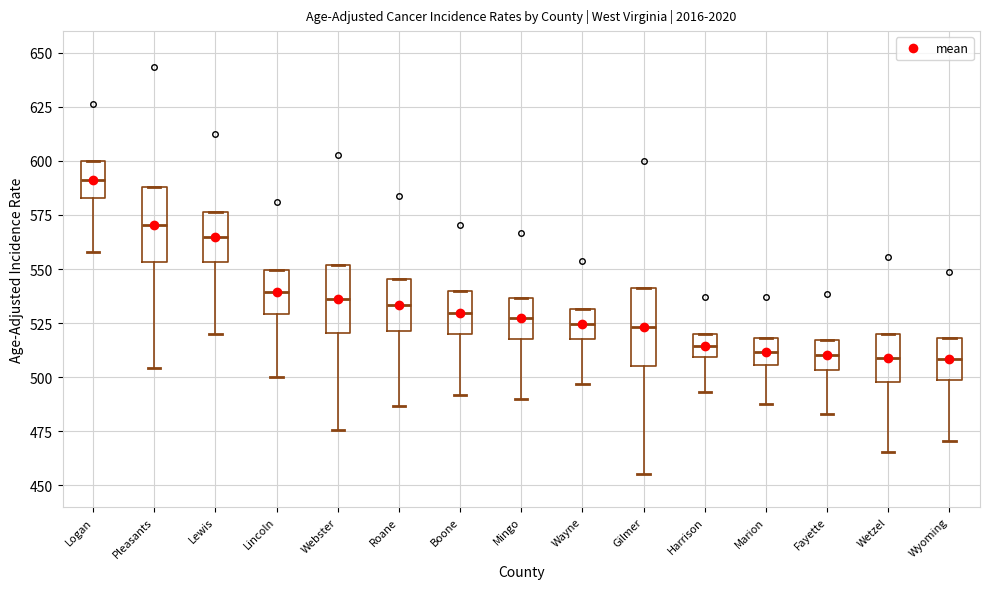

Reading left to right, read every box against the y-axis: the position of its median line, the range the box covers, and the ends of its whiskers. The values are not printed on the chart, so give them approximately, as read against the axis.

Logan: median 590, box 585 to 600, whiskers 560 to 600
Pleasants: median 570, box 555 to 590, whiskers 505 to 590
Lewis: median 565, box 555 to 575, whiskers 520 to 575
Lincoln: median 540, box 530 to 550, whiskers 500 to 550
Webster: median 535, box 520 to 550, whiskers 475 to 550
Roane: median 535, box 520 to 545, whiskers 485 to 545
Boone: median 530, box 520 to 540, whiskers 490 to 540
Mingo: median 525, box 520 to 535, whiskers 490 to 535
Wayne: median 525, box 520 to 530, whiskers 495 to 530
Gilmer: median 525, box 505 to 540, whiskers 455 to 540
Harrison: median 515, box 510 to 520, whiskers 495 to 520
Marion: median 510, box 505 to 520, whiskers 490 to 520
Fayette: median 510, box 505 to 515, whiskers 485 to 515
Wetzel: median 510, box 500 to 520, whiskers 465 to 520
Wyoming: median 510, box 500 to 520, whiskers 470 to 520